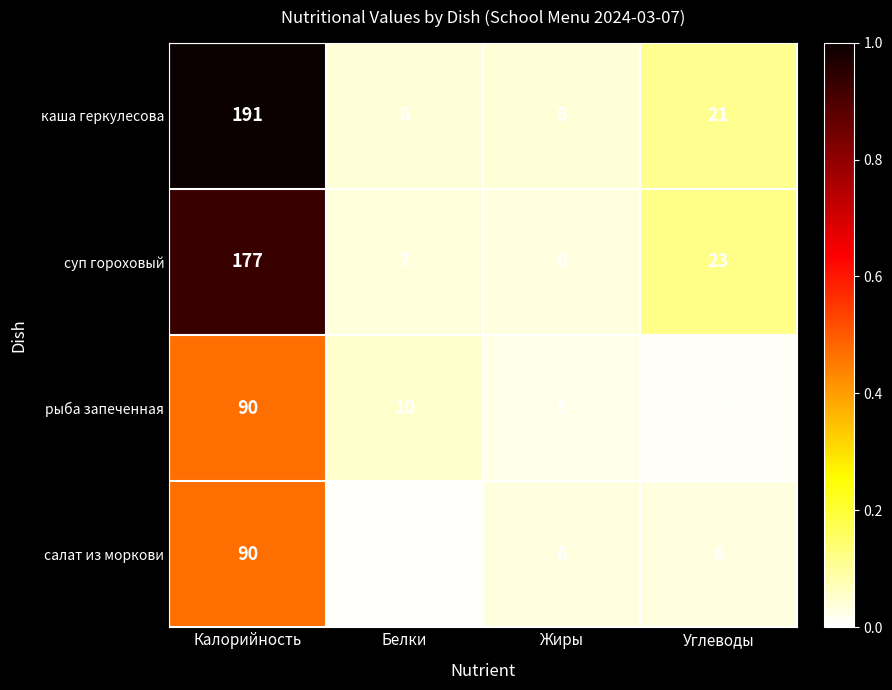

How many data points does each series have?

4